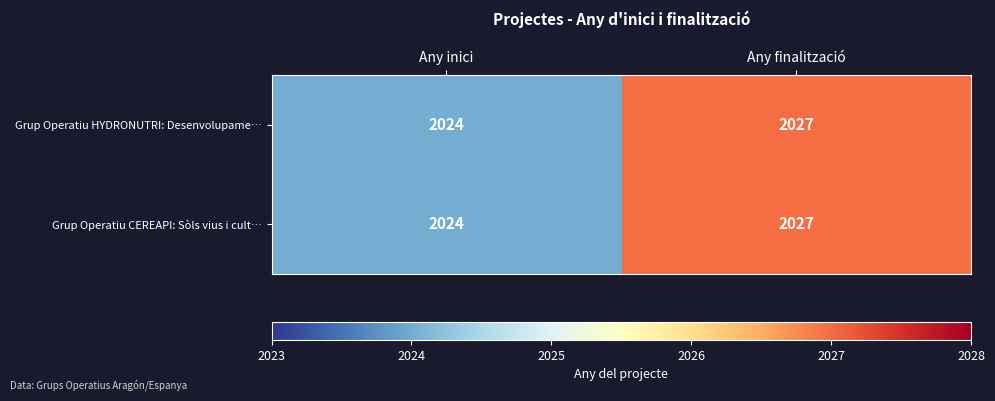

List the labels in order of Grup Operatiu CEREAPI: Sòls vius i cult… value, smallest first.

Any inici, Any finalització